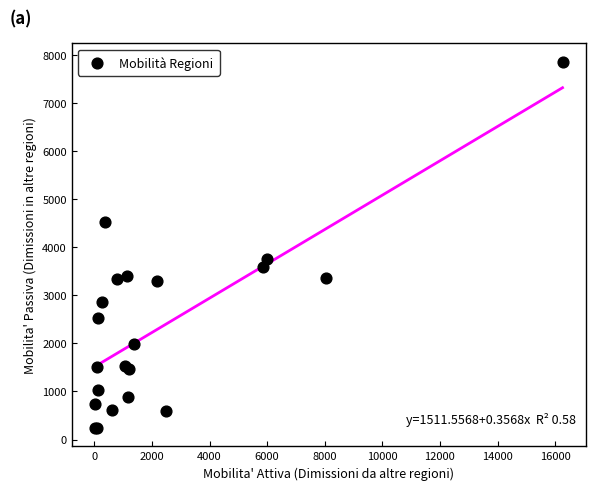

What Y value in the scatter plot is closest to 4048?

3753